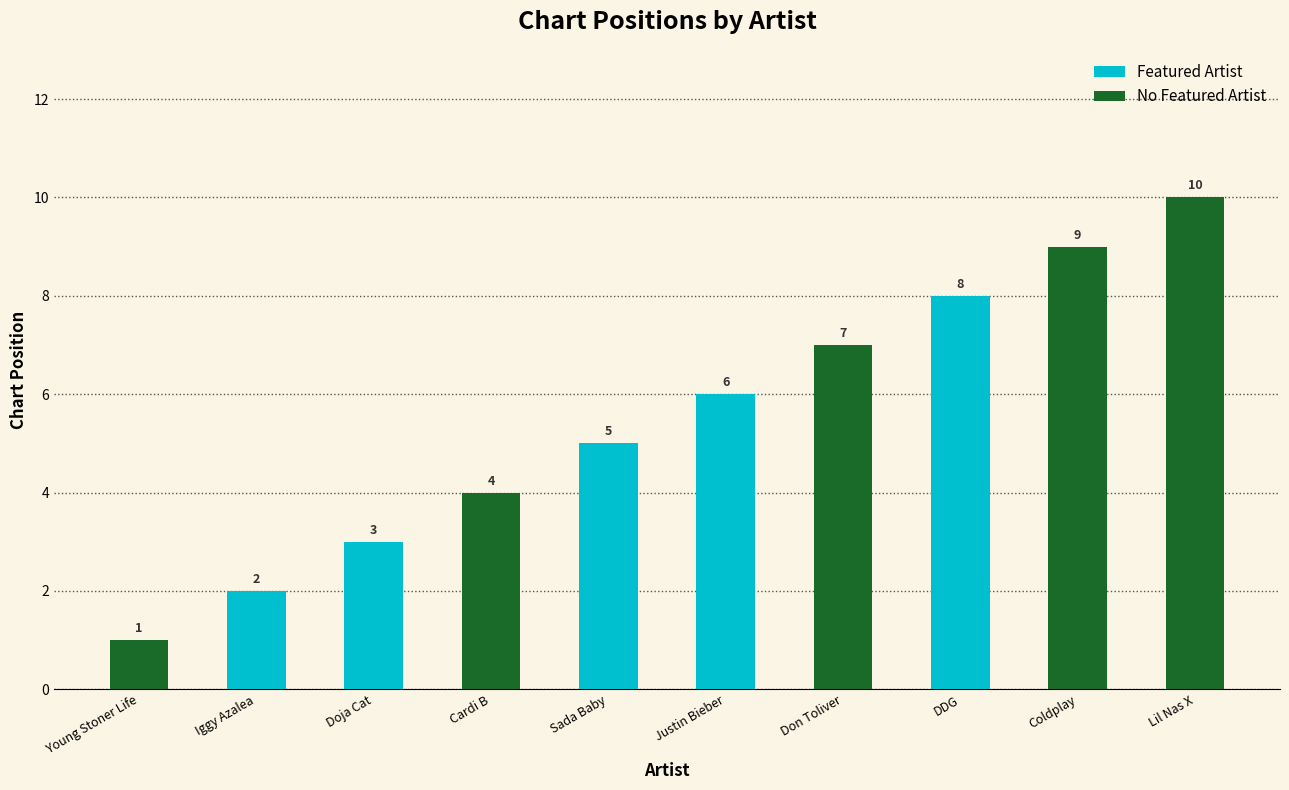

What is the ratio of the value at Iggy Azalea to the value at DDG?

0.2